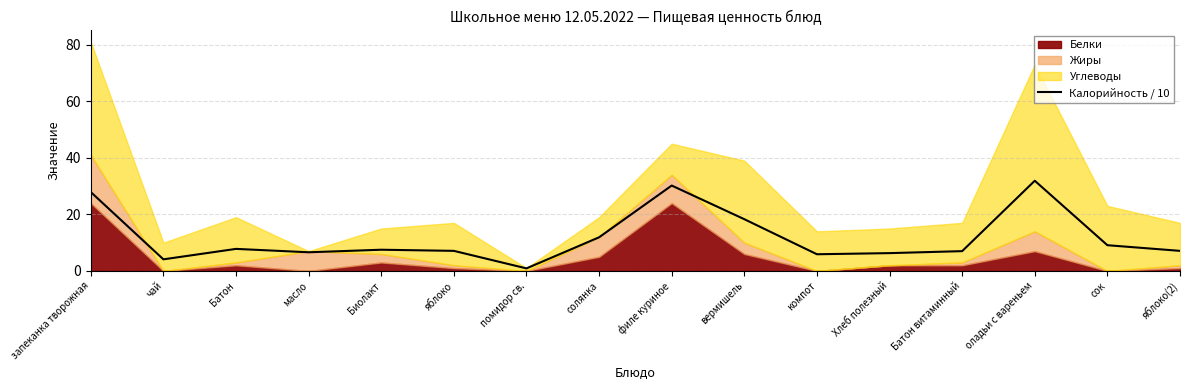

How many lines are shown in the chart?

1